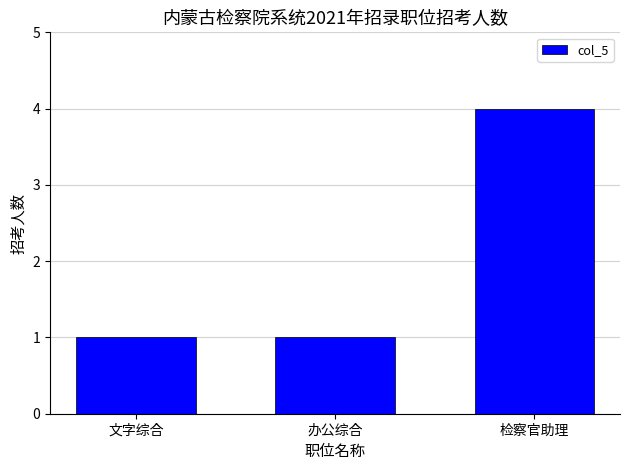

How many categories are shown in the chart?

3